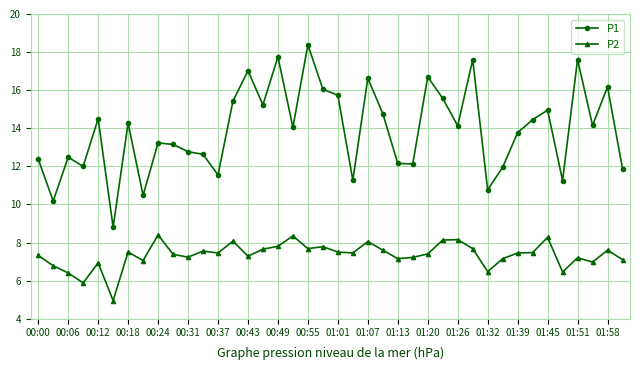

True or false: P1 and P2 intersect in this chart.

False